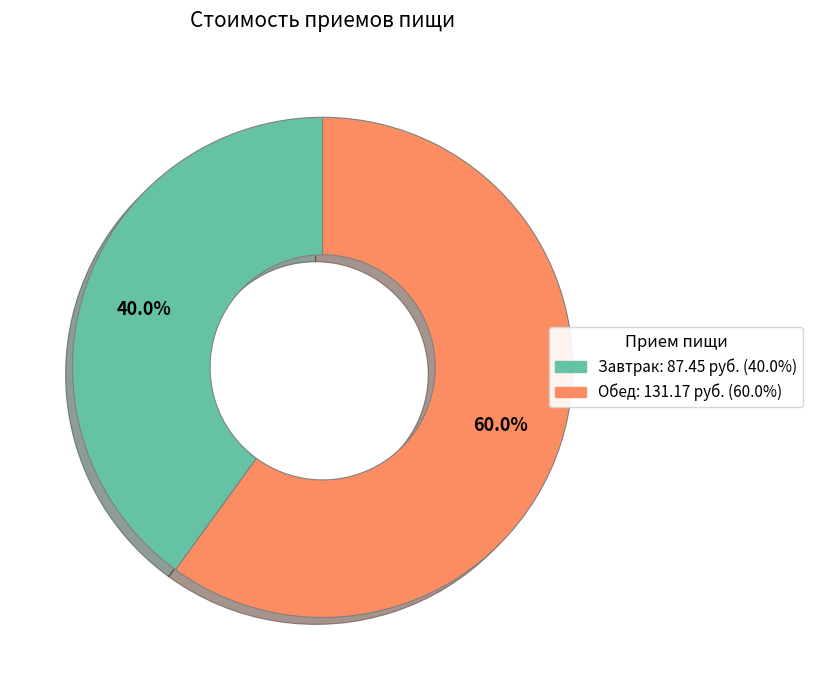

The Завтрак slice represents 27% of the pie. True or false?

False